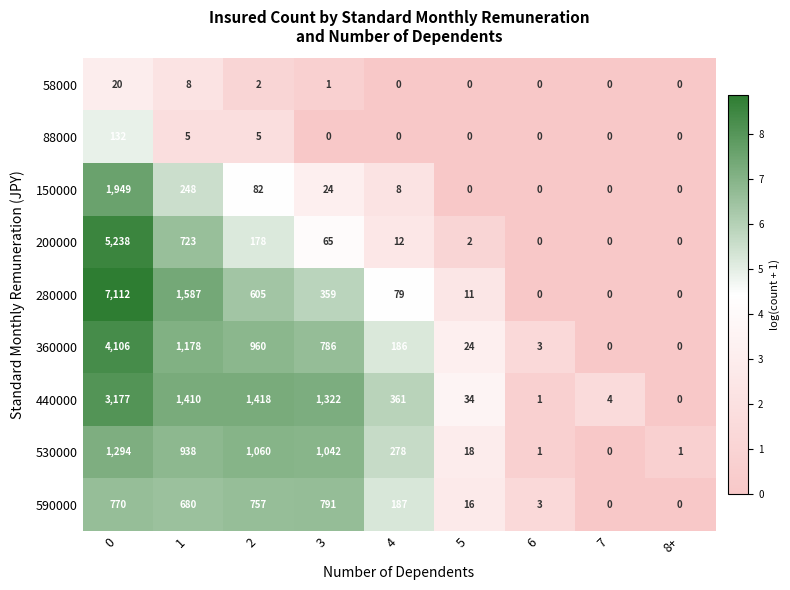

Which series changed the most between 1 and 3?

280000